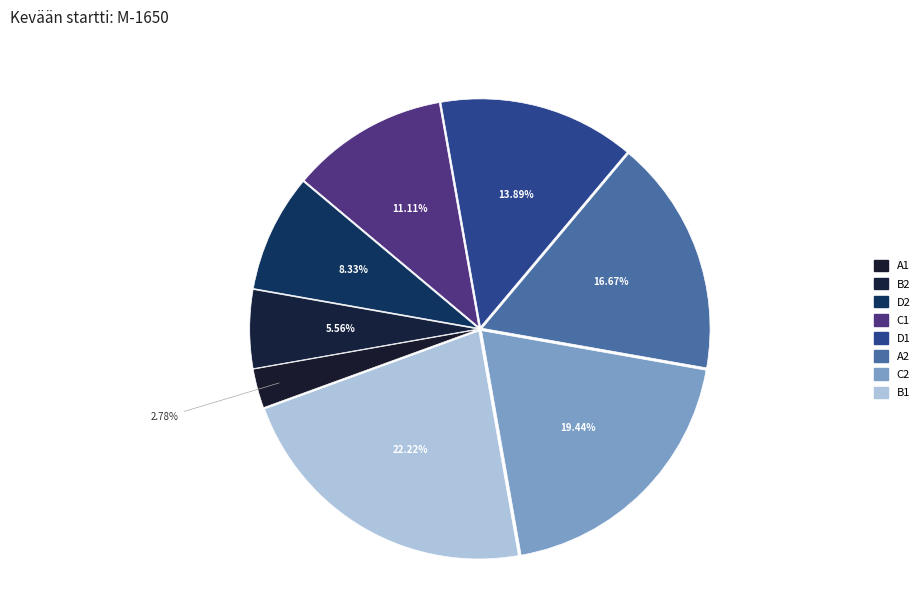

To the nearest percent, what is the difference between the D2 and B1 slice percentages?

14%